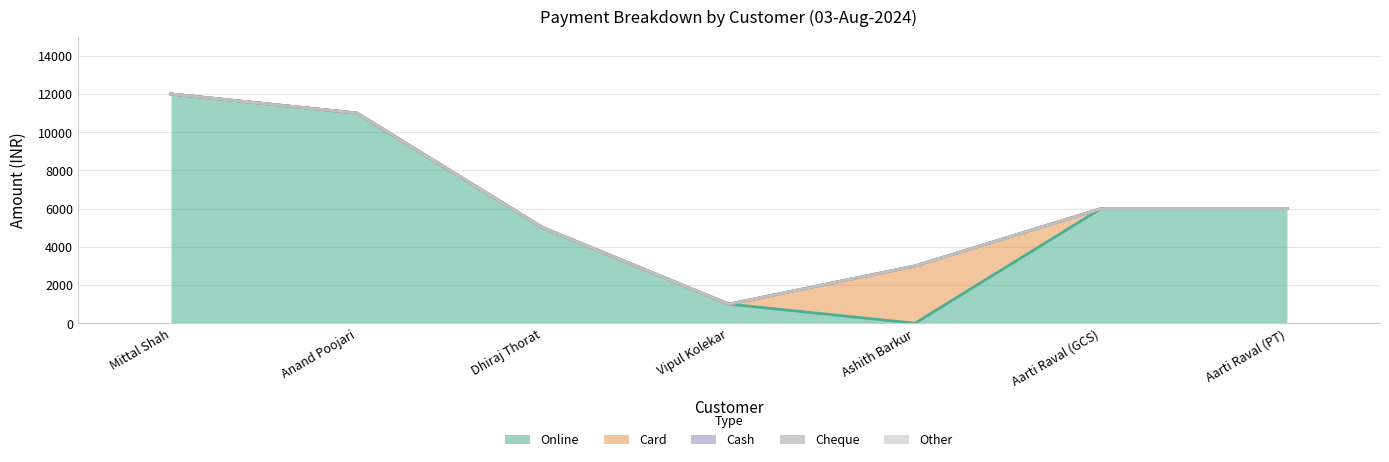

Which series has the largest total across all categories?

Online